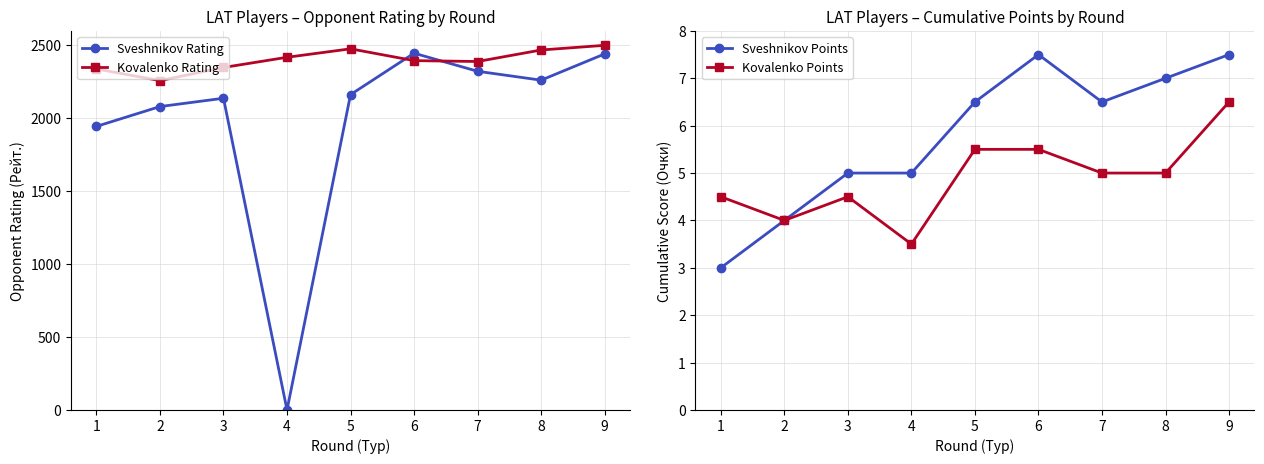

What are all the series names shown in the legend?

Sveshnikov Rating, Kovalenko Rating, Sveshnikov Points, Kovalenko Points